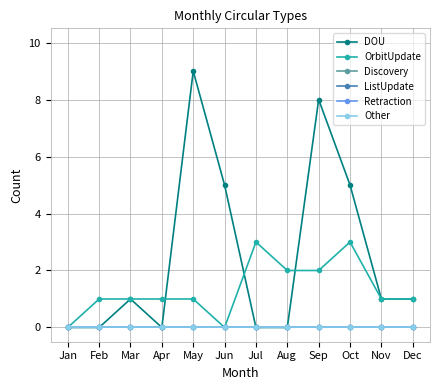

True or false: DOU has a value of 4 at Aug.

False